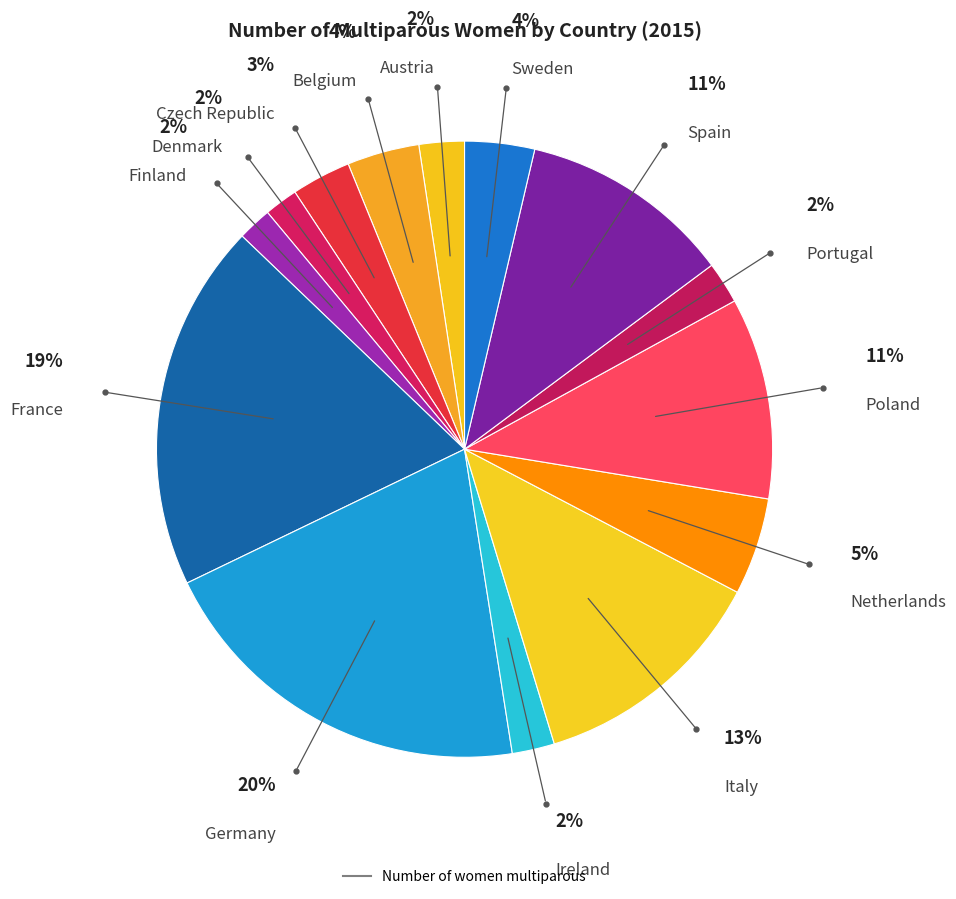

How many slices are in this pie chart?

14